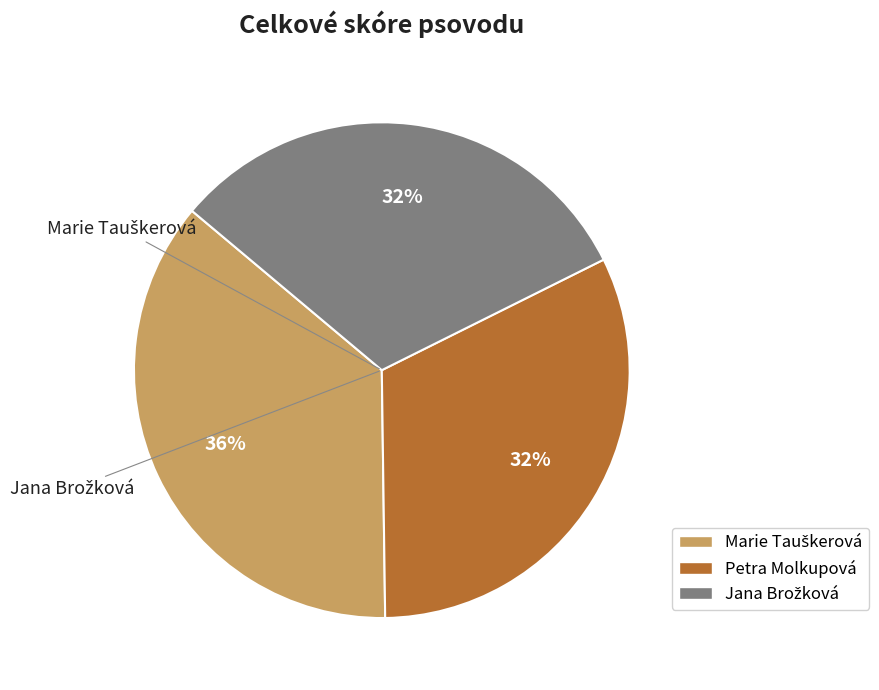

What percentage is the Petra Molkupová slice, to the nearest percent?

32%